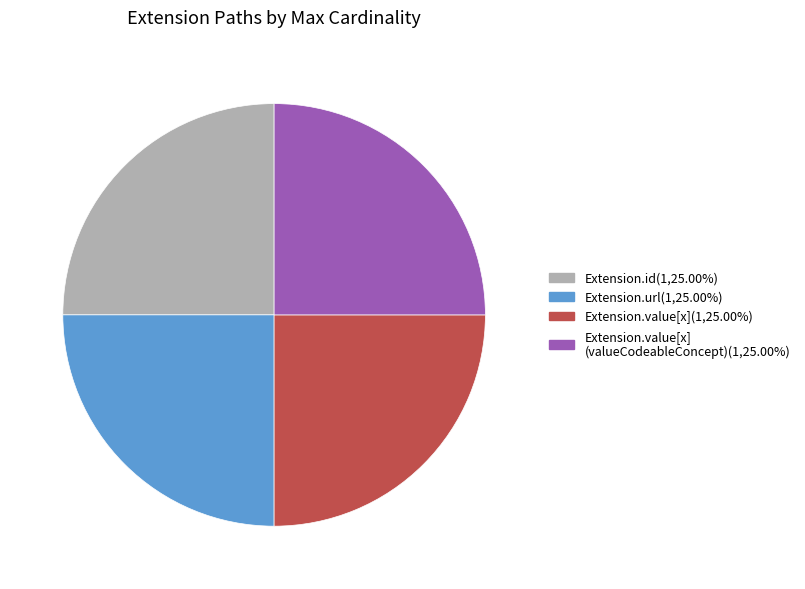

Does any single category account for the majority?

No